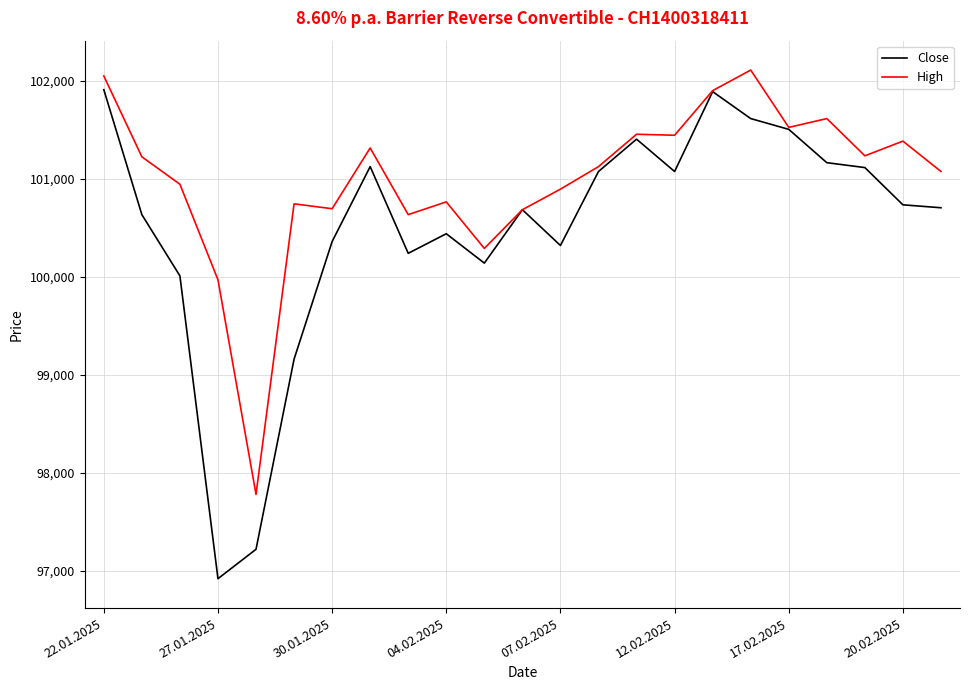

Which series has the widest spread of values?

Close